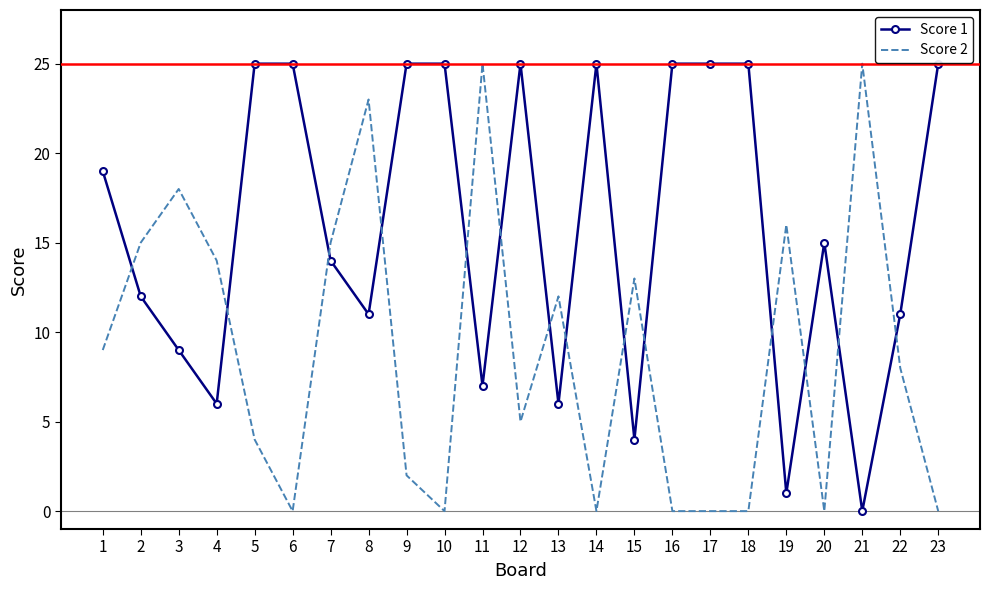

What is the highest value of the Score 1 series?

25